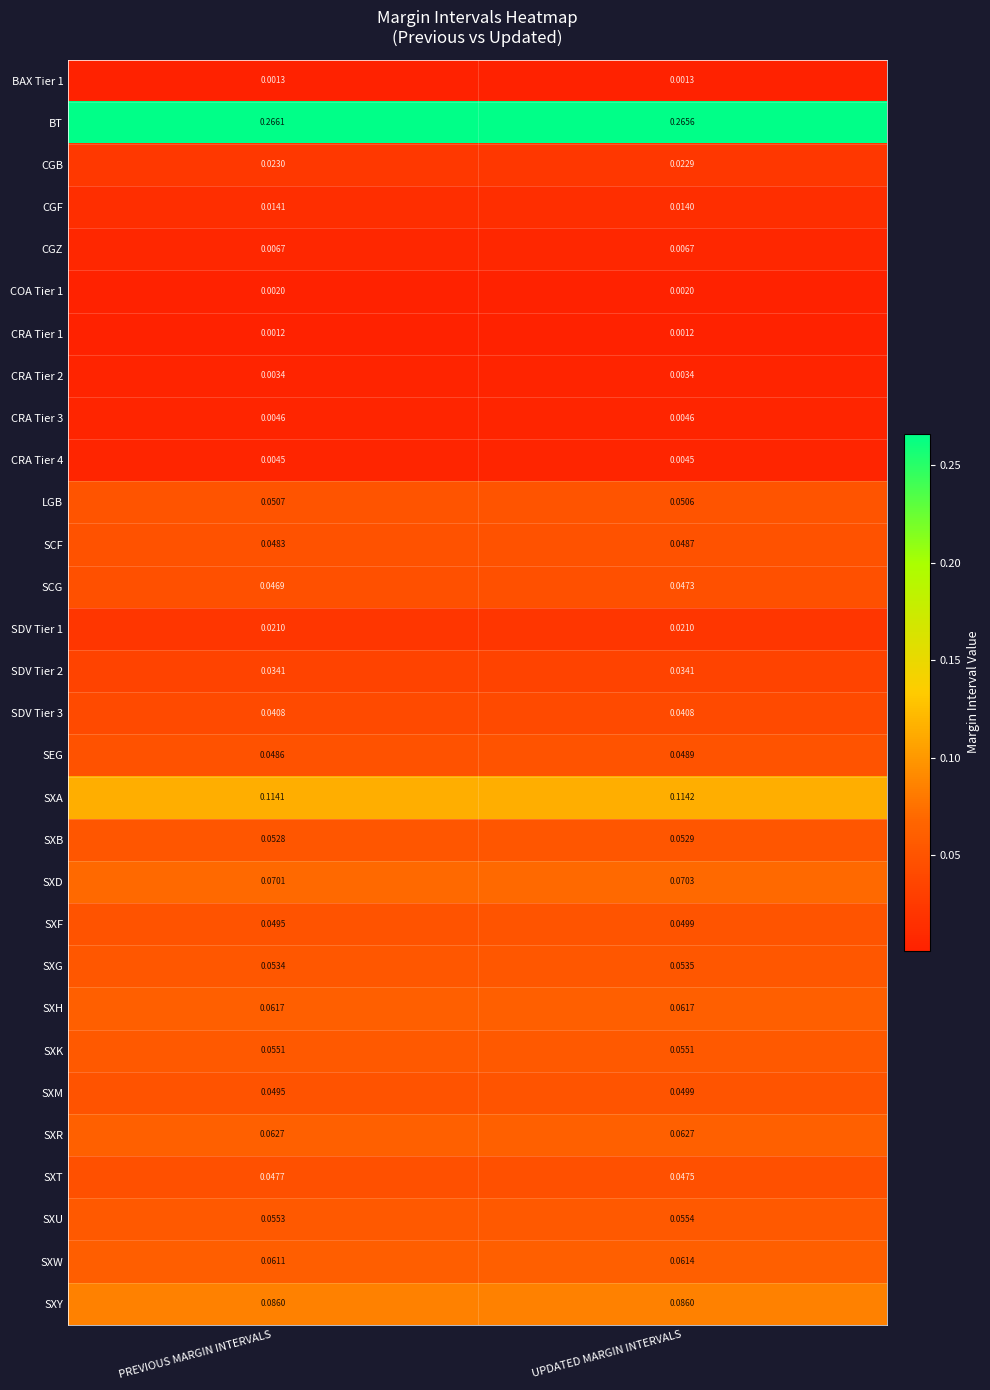

At which label is SXD closest to 0?

PREVIOUS MARGIN INTERVALS